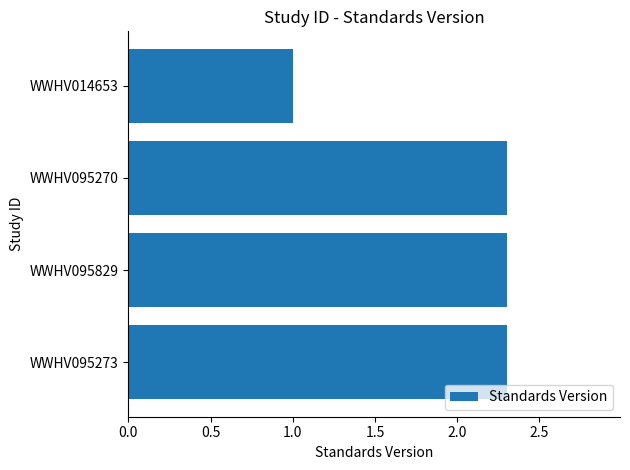

Reading bottom to top, what are all the values shown in this chart?

2.3	2.3	2.3	1.0